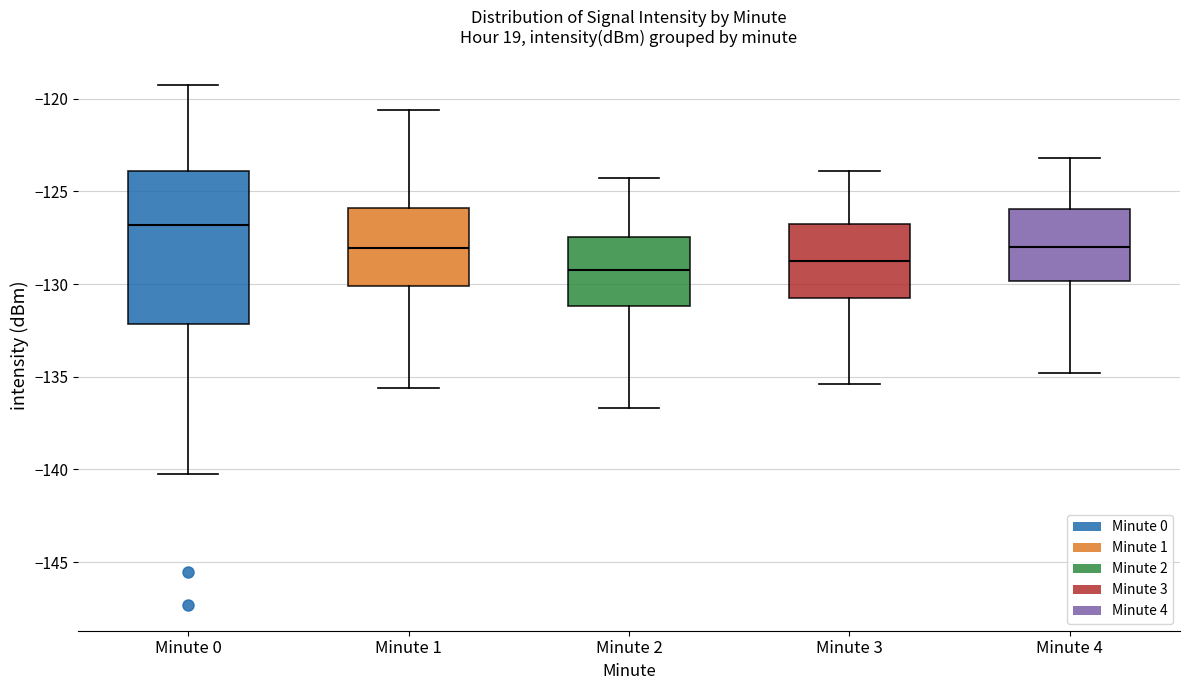

Reading left to right, read every box against the y-axis: the position of its median line, the range the box covers, and the ends of its whiskers. The values are not printed on the chart, so give them approximately, as read against the axis.

Minute 0: median -127.0, box -132.0 to -124.0, whiskers -140.5 to -119.5
Minute 1: median -128.0, box -130.0 to -126.0, whiskers -135.5 to -120.5
Minute 2: median -129.0, box -131.0 to -127.5, whiskers -136.5 to -124.5
Minute 3: median -128.5, box -131.0 to -126.5, whiskers -135.5 to -124.0
Minute 4: median -128.0, box -130.0 to -126.0, whiskers -135.0 to -123.0